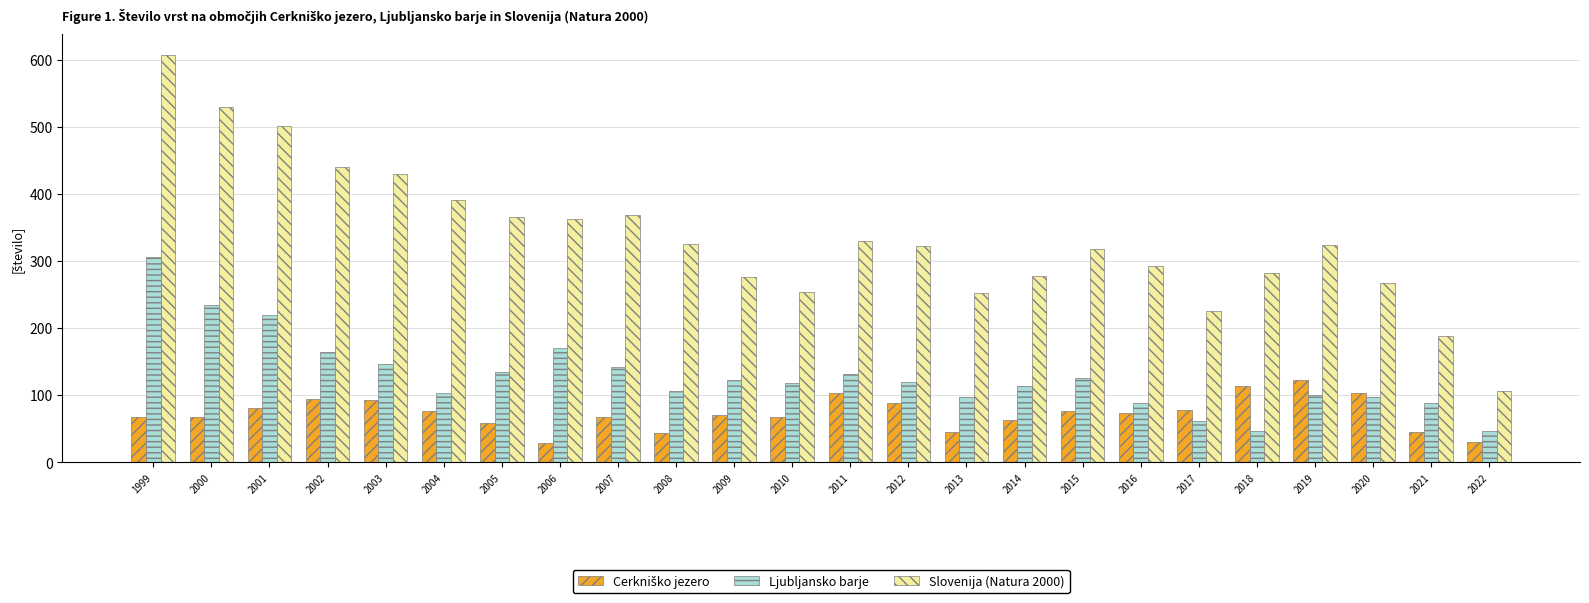

What is the sum of all Ljubljansko barje values?

3084